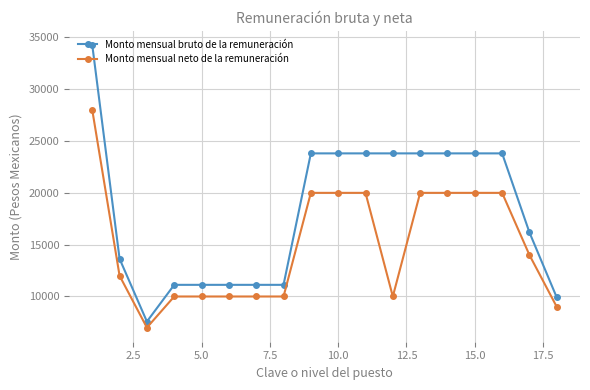

Which series has the widest spread of values?

Monto mensual bruto de la remuneración